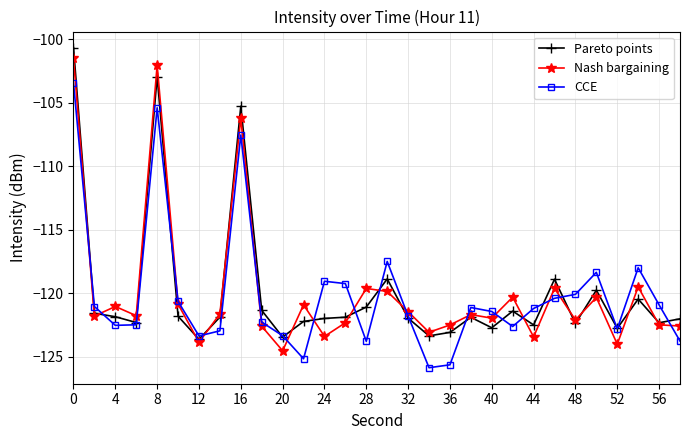

What is the average value of the Pareto points series?

-119.9